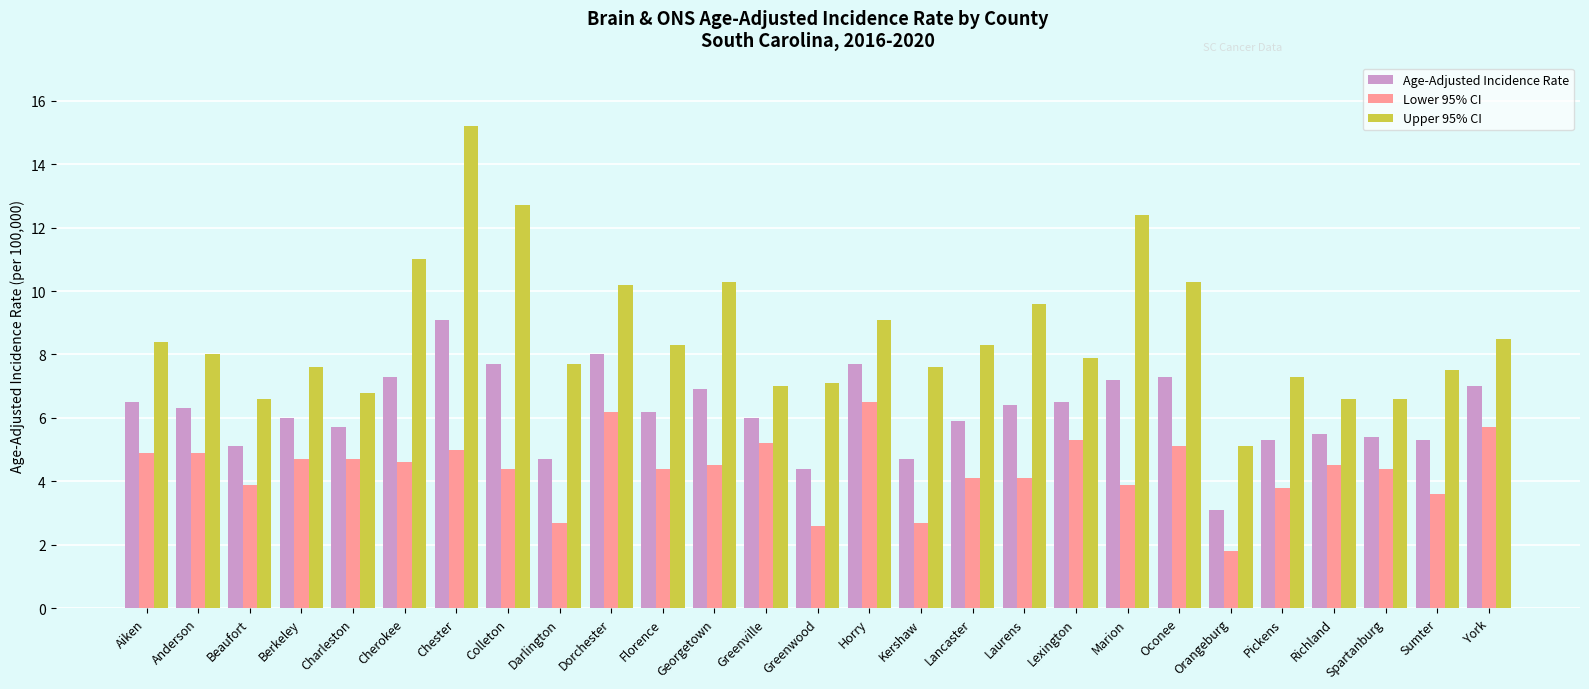

The value of Age-Adjusted Incidence Rate at Beaufort is 6.9. True or false?

False